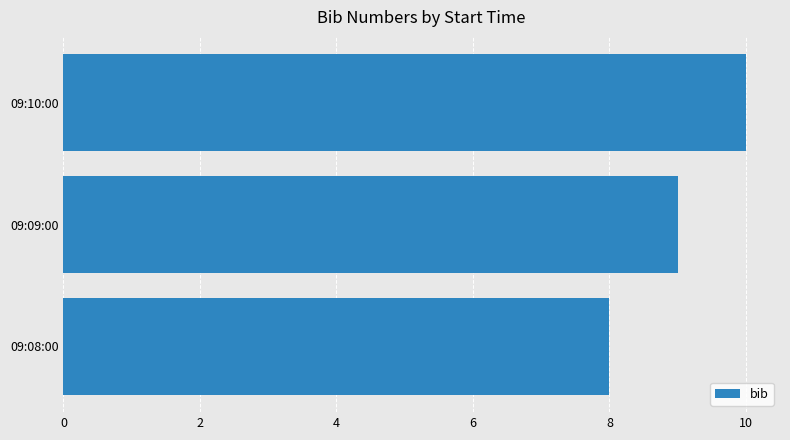

How many categories are shown in the chart?

3